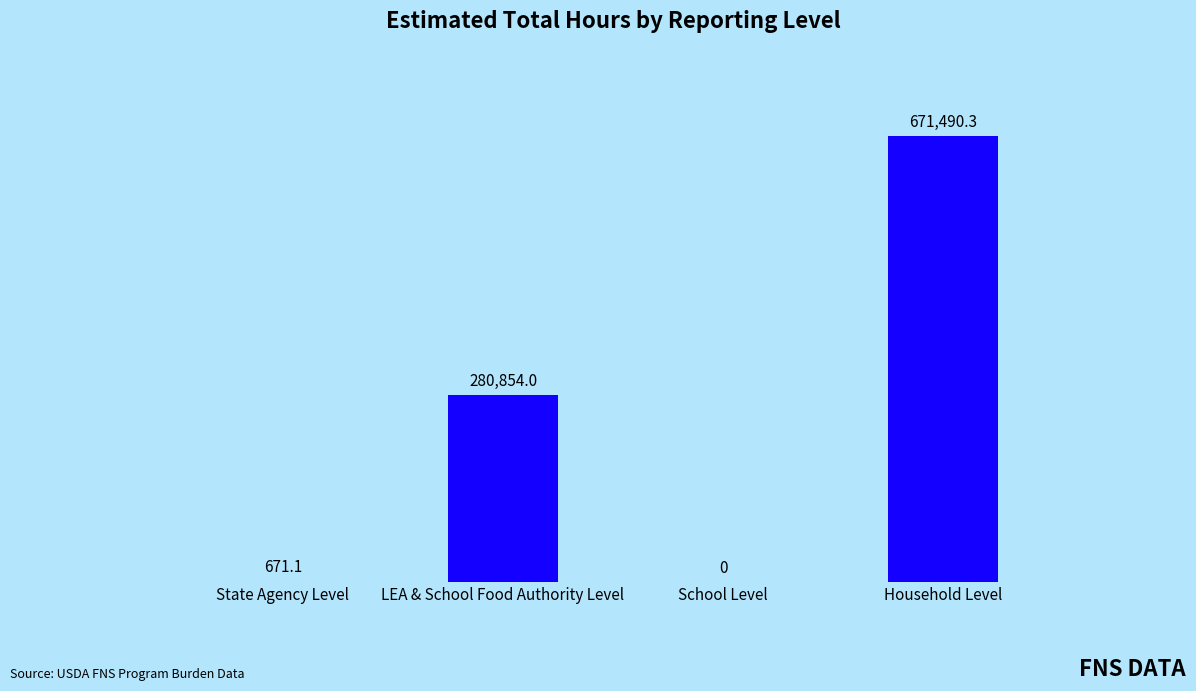

Approximately how many times larger is the value at Household Level compared to State Agency Level?

1000.6